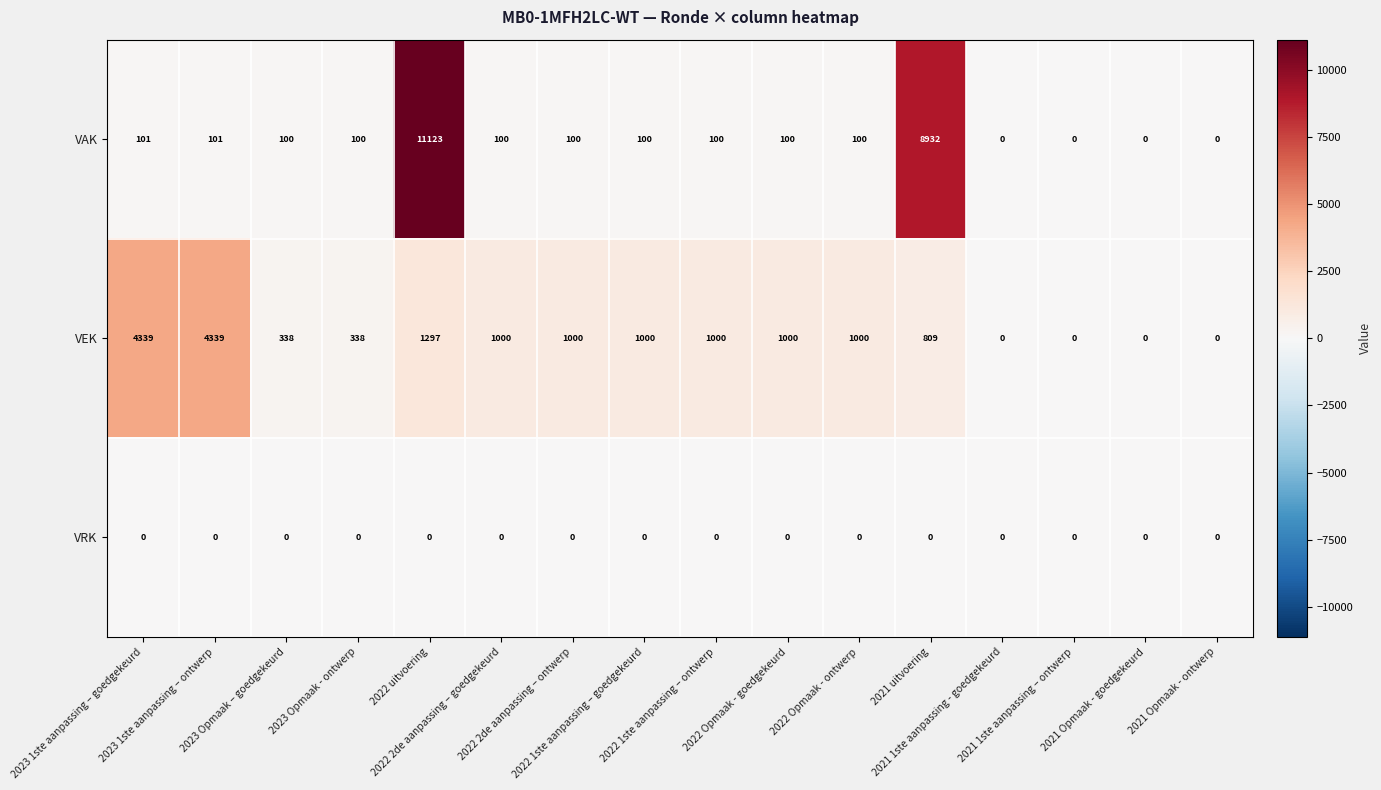

Rank the series by their maximum value, from lowest to highest.

VRK, VEK, VAK